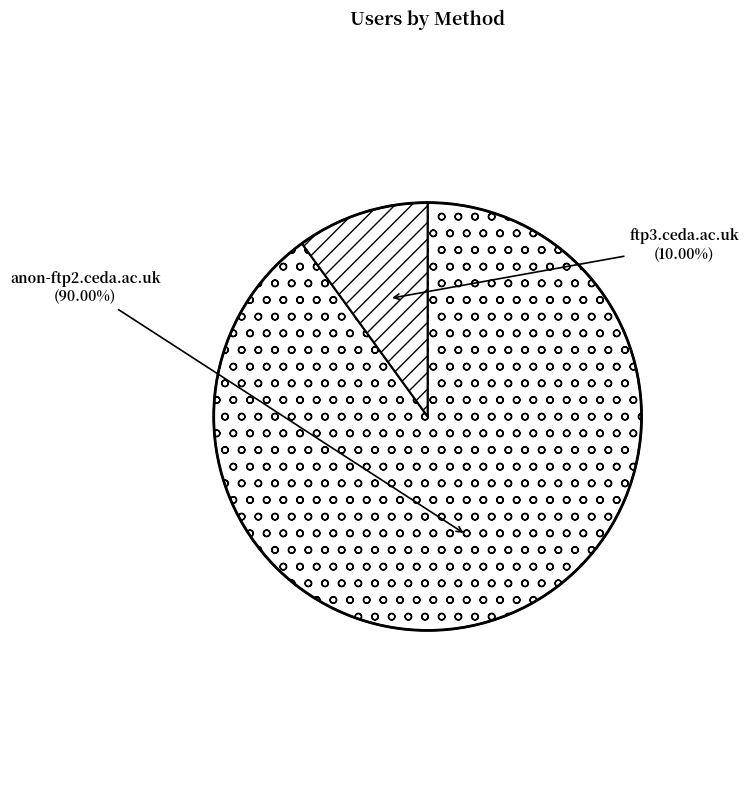

Does ftp3.ceda.ac.uk account for over 50% of the chart?

No